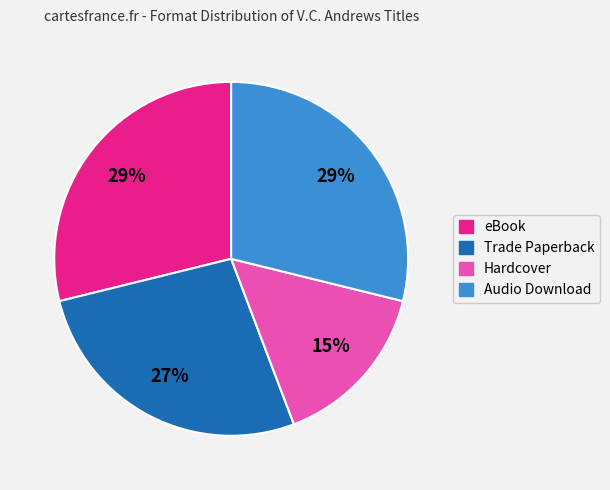

Approximately how many times larger is the value at eBook compared to Hardcover?

1.9